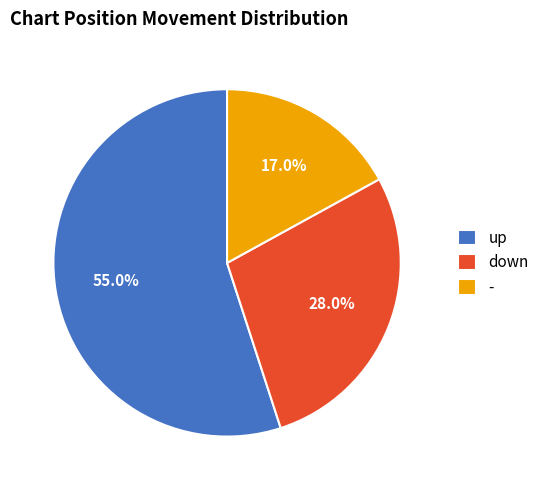

Is up the majority of the pie?

Yes